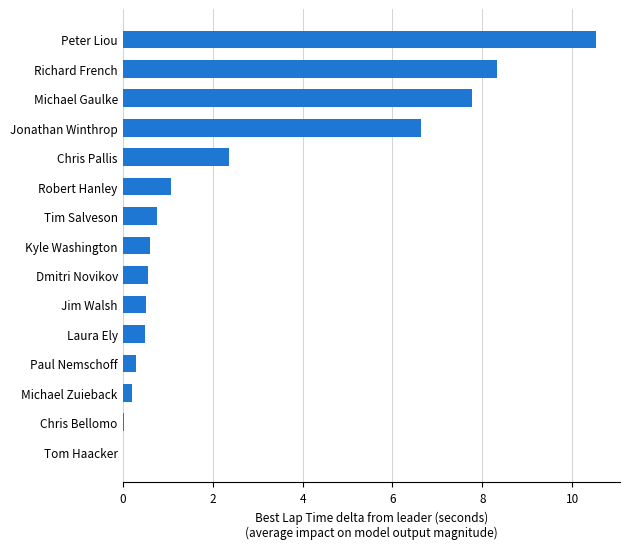

Read the value at Peter Liou.

10.5